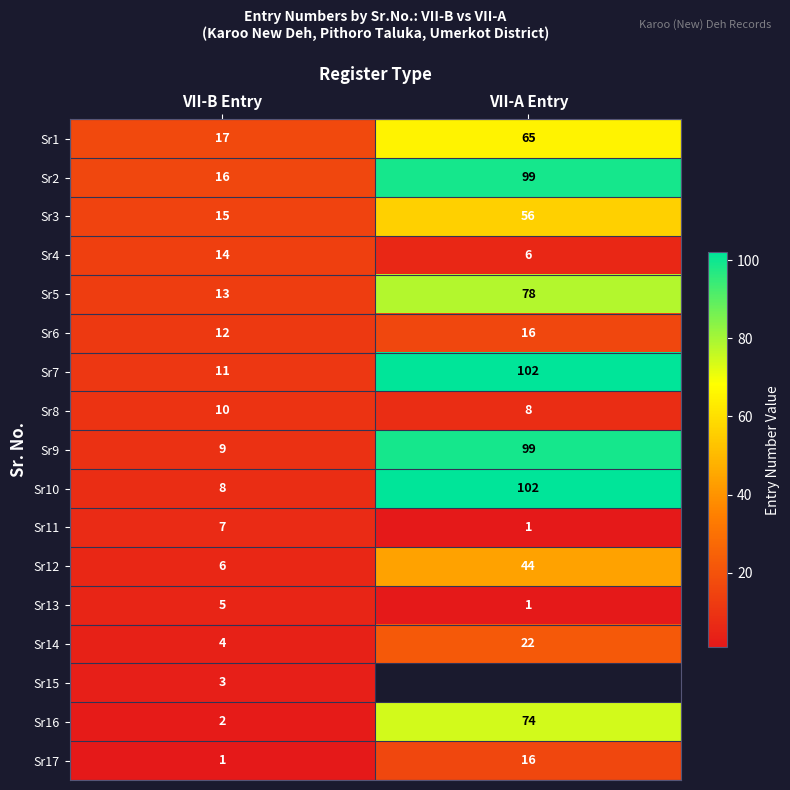

What is the average value of the Sr2 series?

58